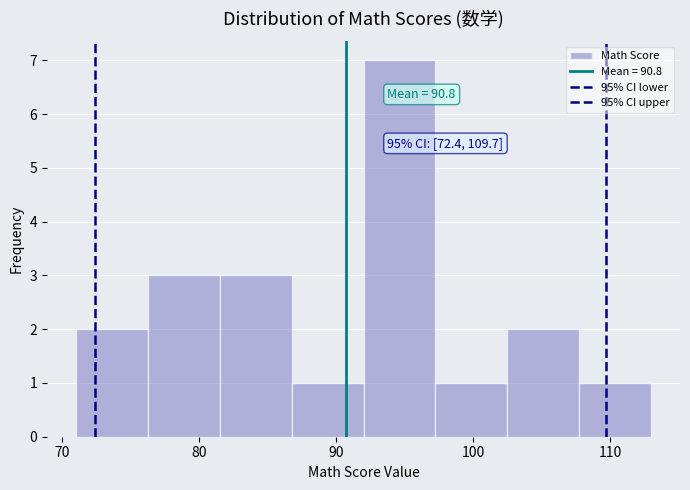

Which range on the x-axis has the tallest bar?

92 to 97